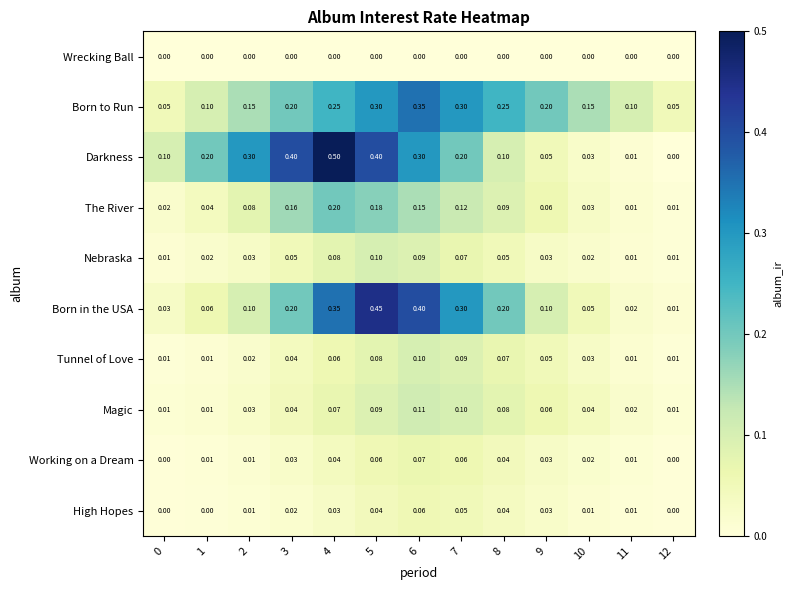

Which series has the largest range (max minus min)?

Darkness